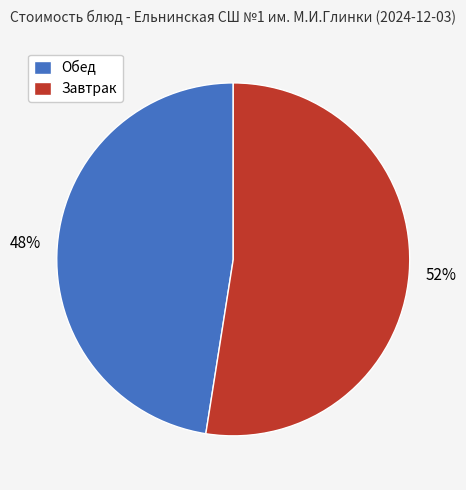

Is there a majority slice in this chart?

Yes